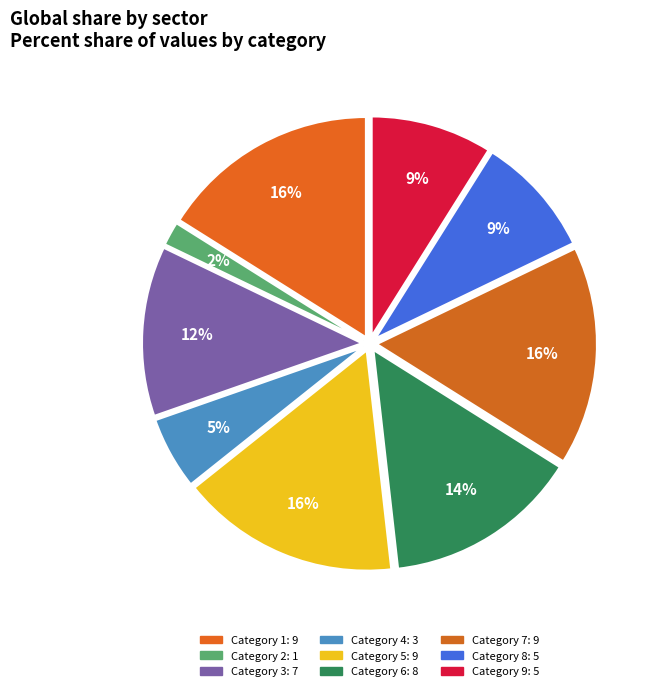

To the nearest percent, what is the difference between the largest and smallest slice percentages?

14%